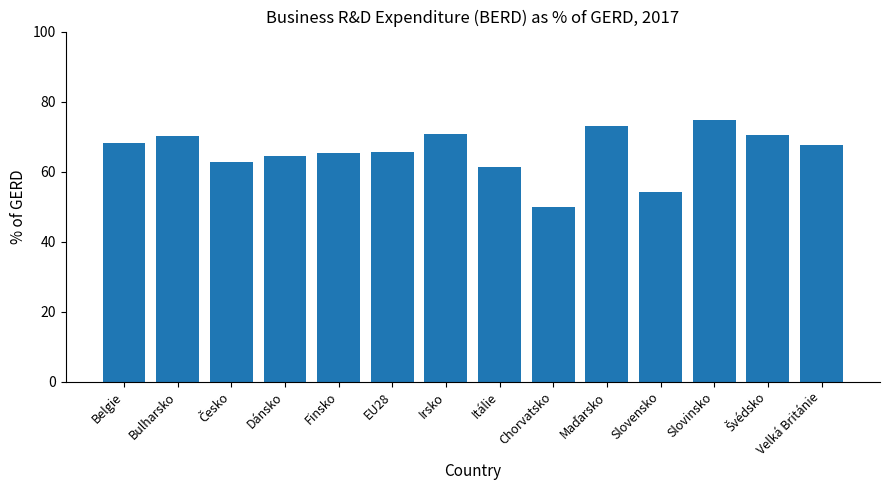

What is the label of the 1st bar from the right?

Velká Británie